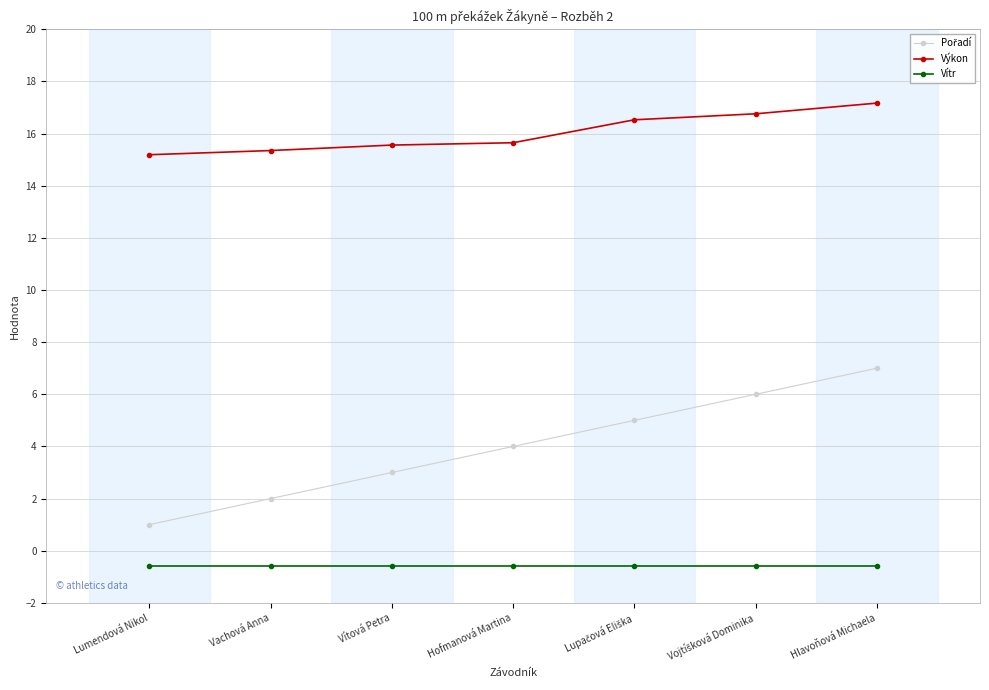

True or false: Výkon and Vítr intersect in this chart.

False